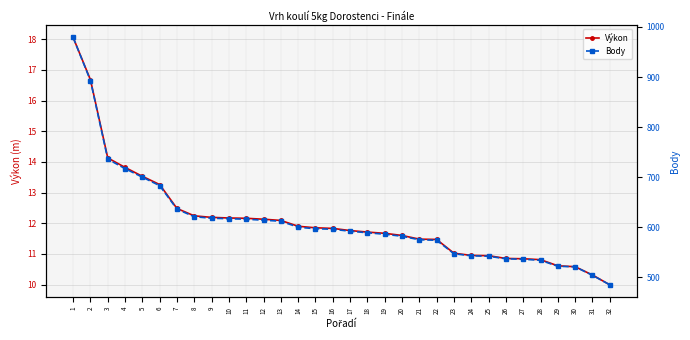

What is the sum of all Výkon values?

387.1